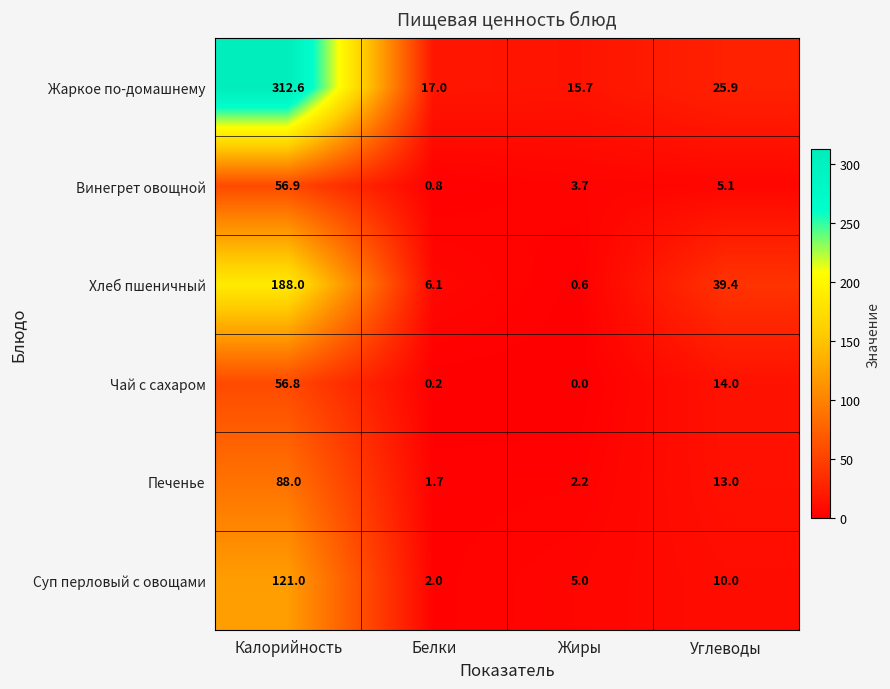

Which series has the widest spread of values?

Жаркое по-домашнему